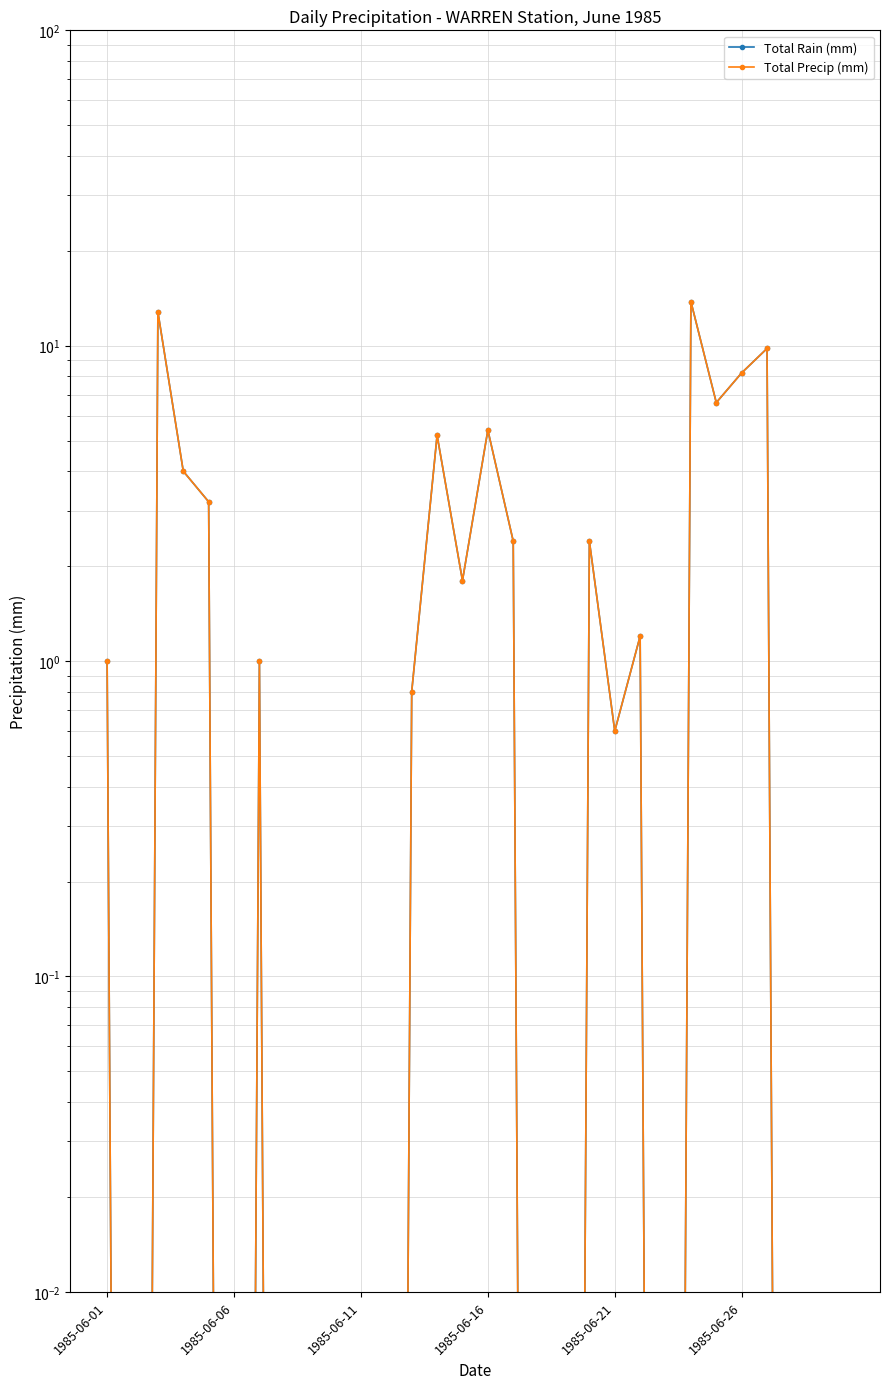

What position from the right is 1985-06-16?

15